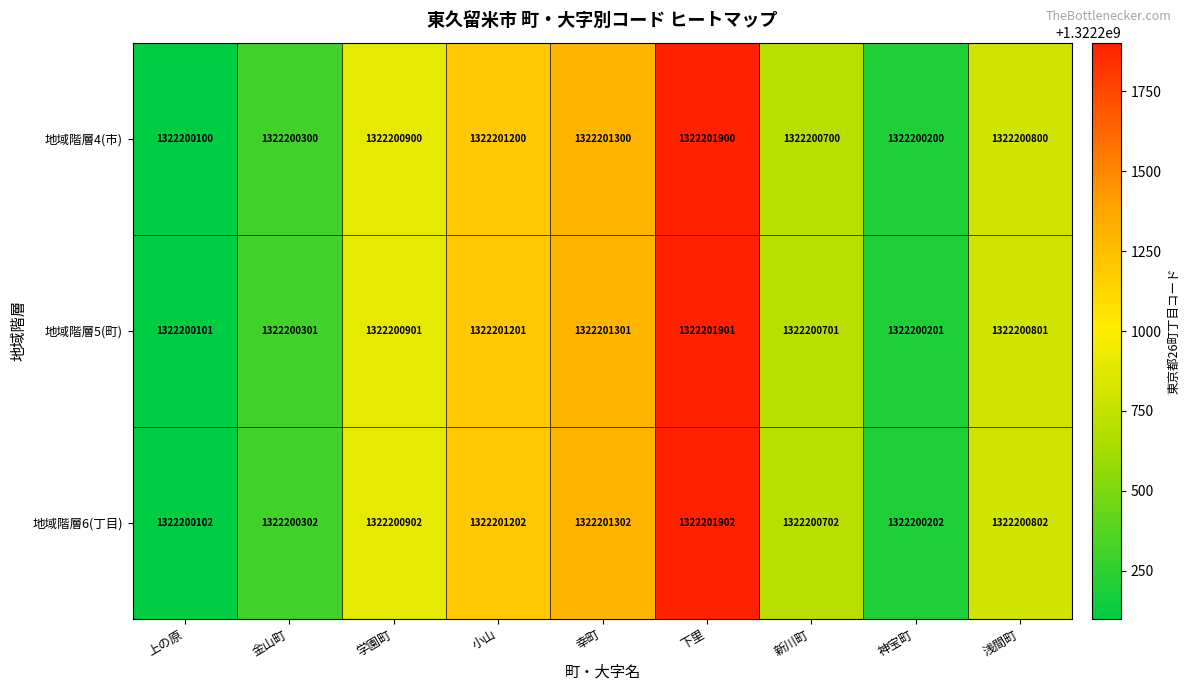

How many distinct data groups are displayed?

3